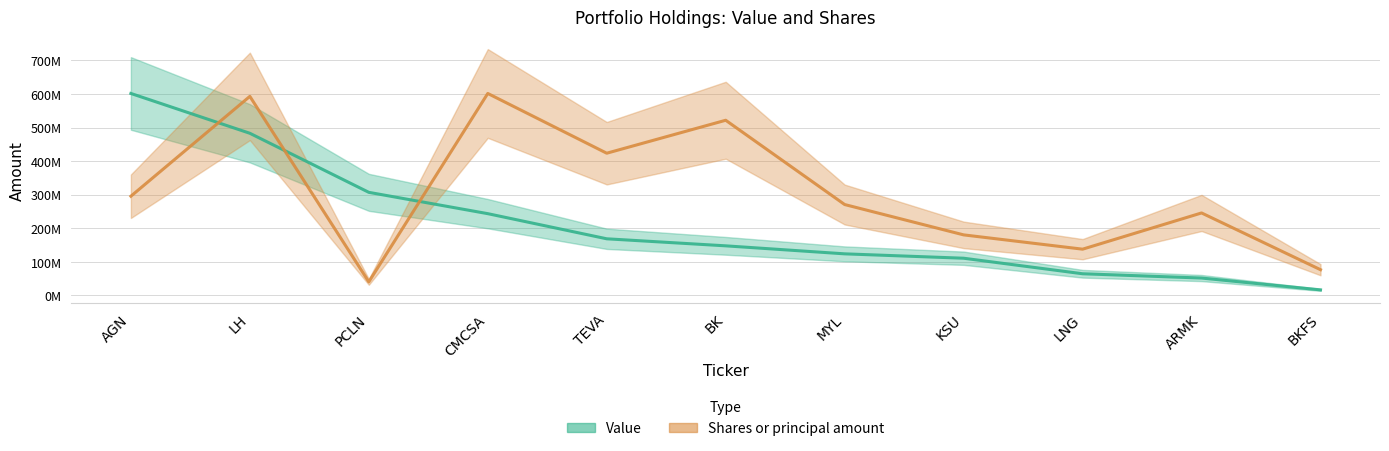

Which category has the highest value across all series?

AGN